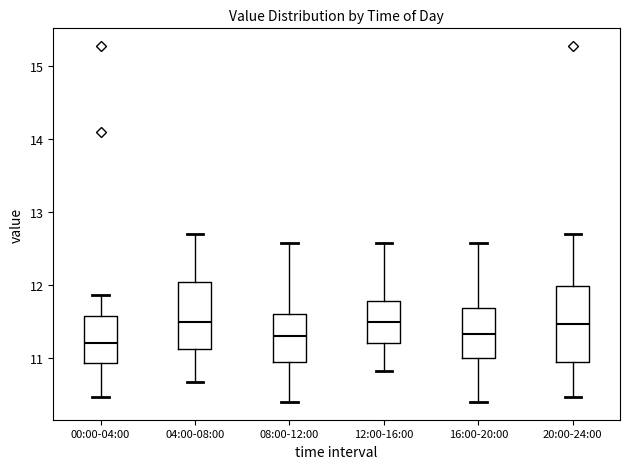

Which box's median line is the lowest?

00:00-04:00